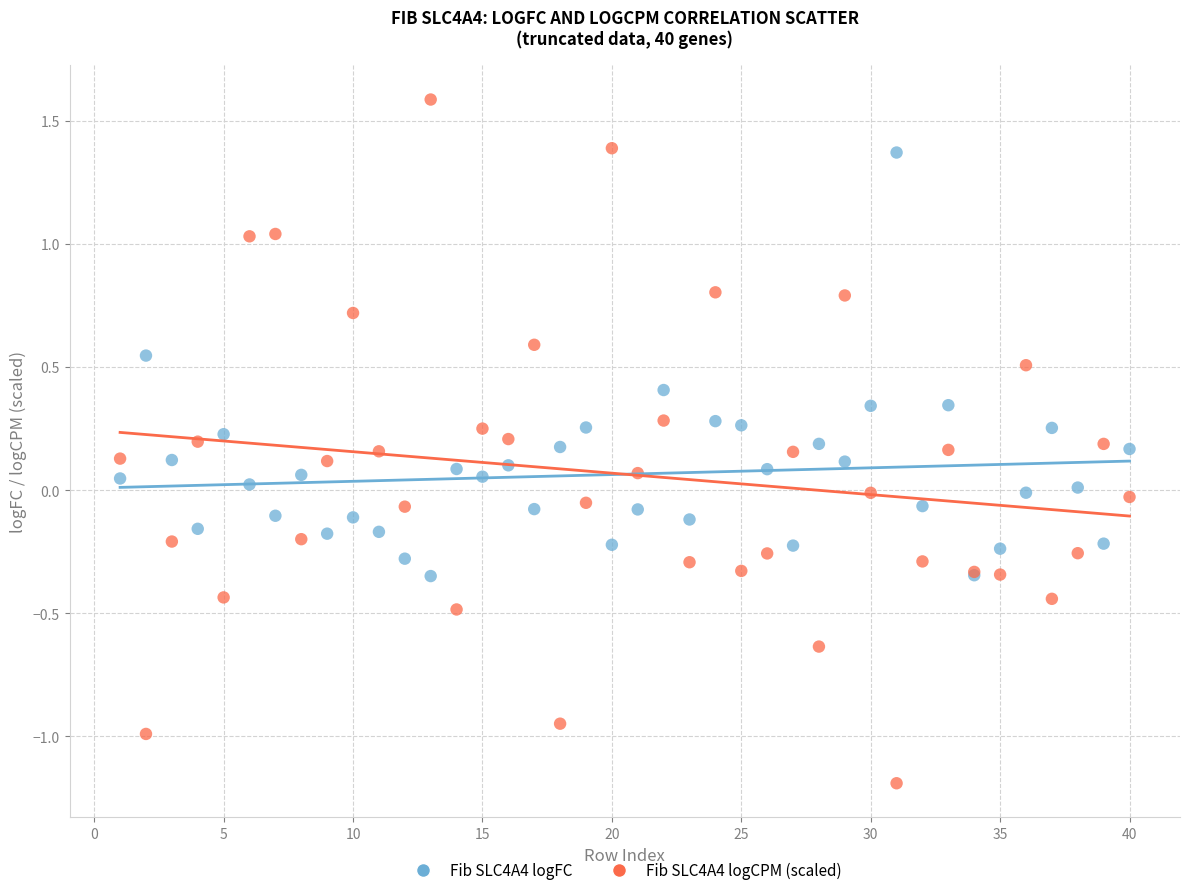

Which series has the largest Y range (max minus min)?

Fib SLC4A4 logCPM (scaled)